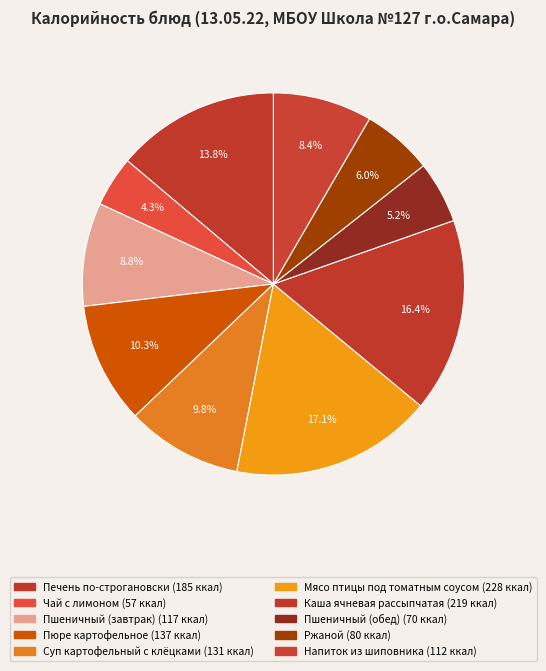

How many segments does this pie chart have?

10